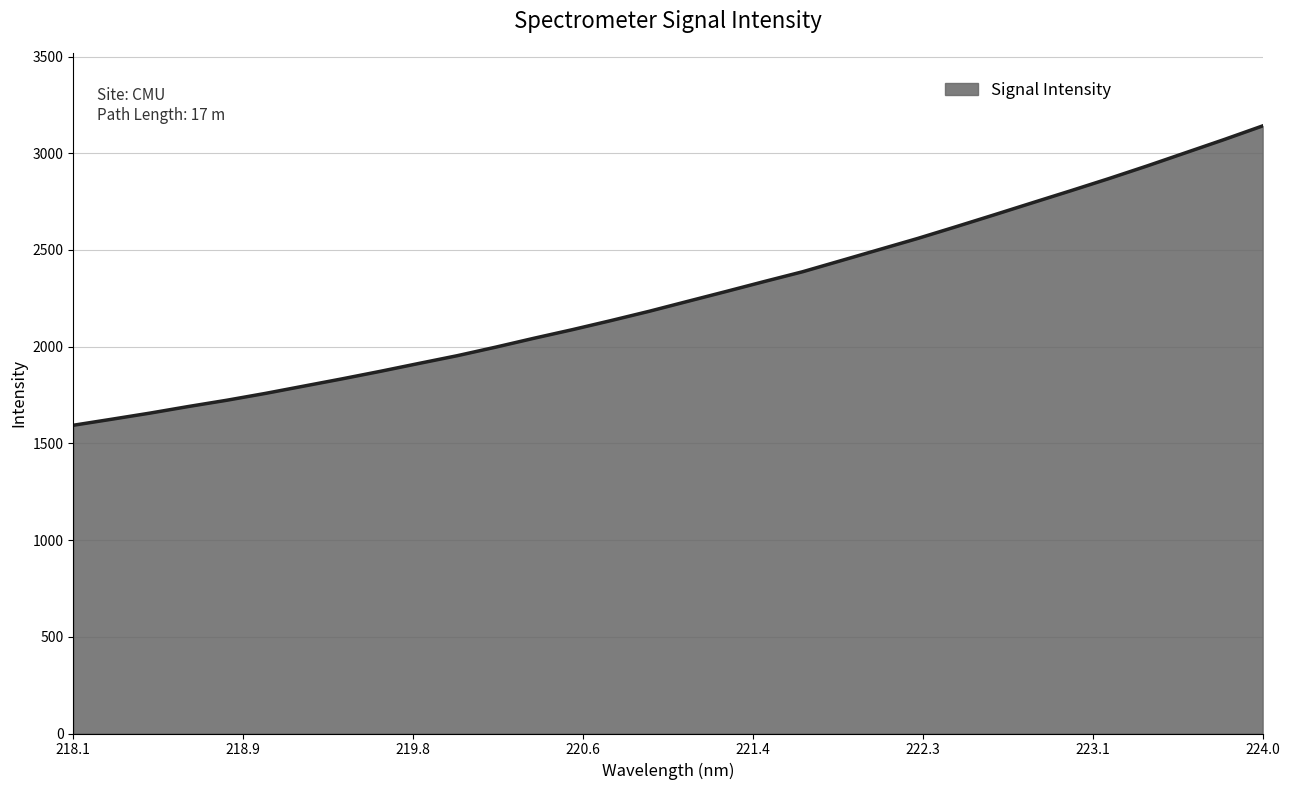

What is the difference between the maximum and minimum values?

1547.7